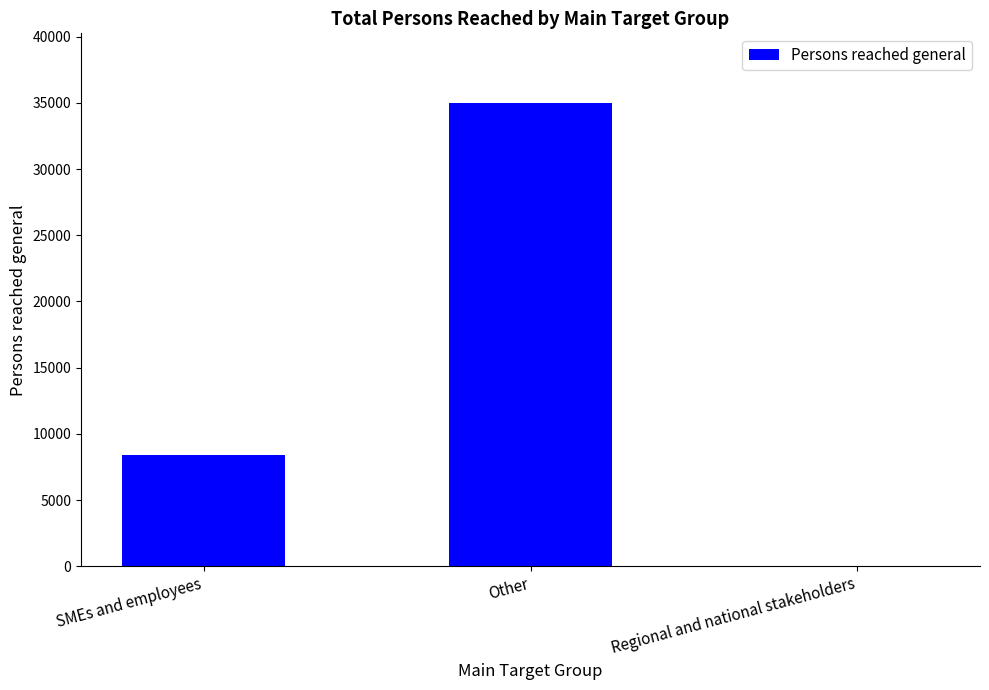

Where is the data nearest to the value 17514?

SMEs and employees